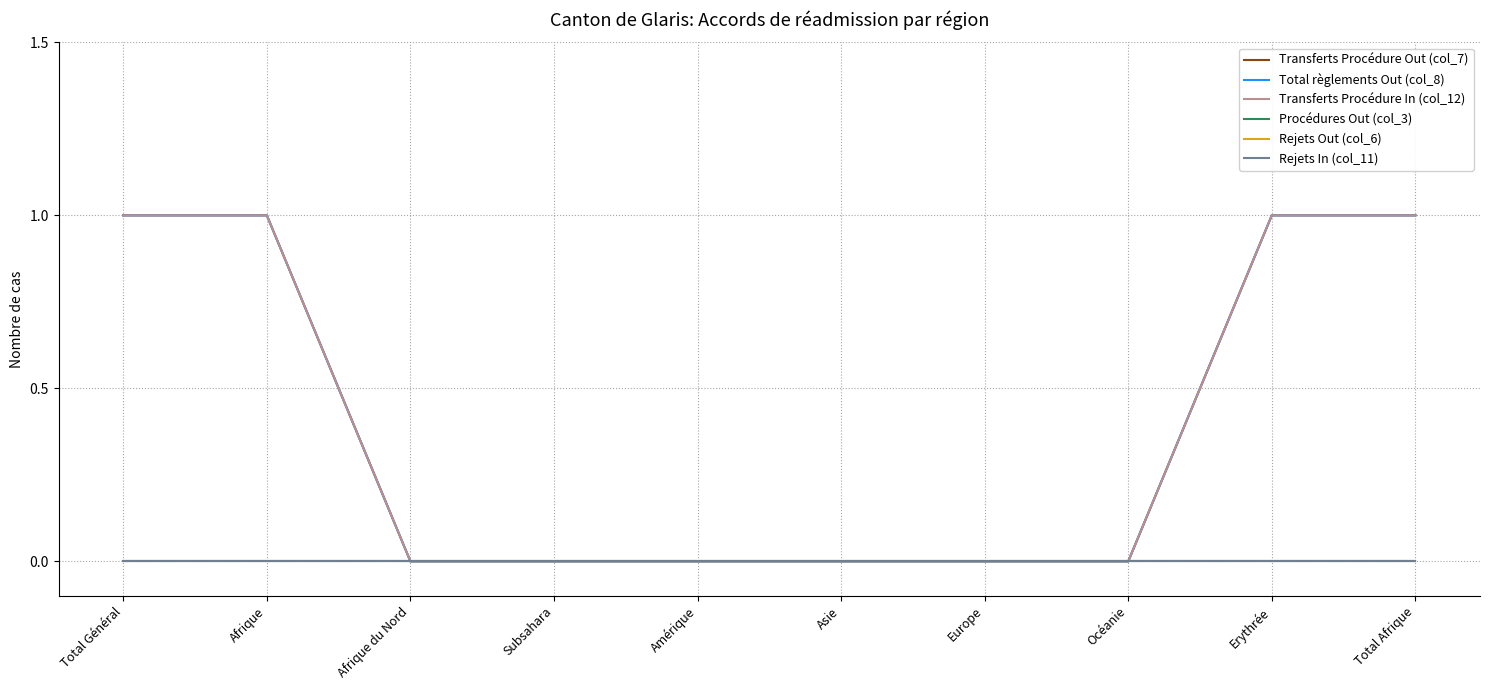

What is the label of the 4th point from the right?

Europe